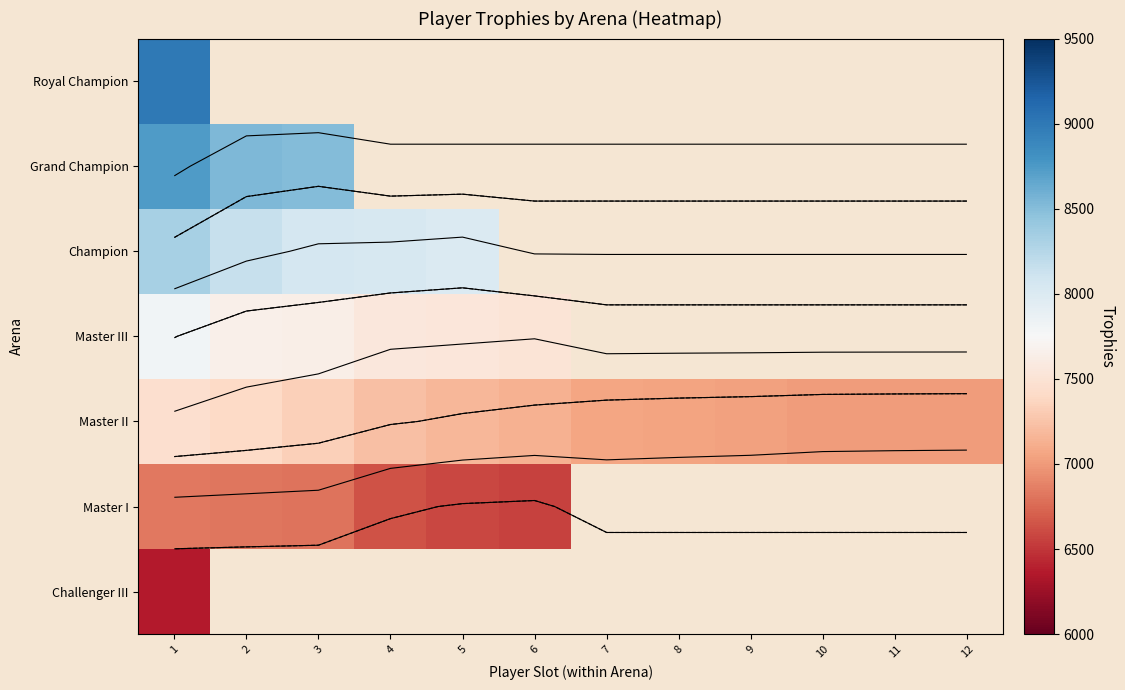

What is the highest value of the Master III series?

7806.0